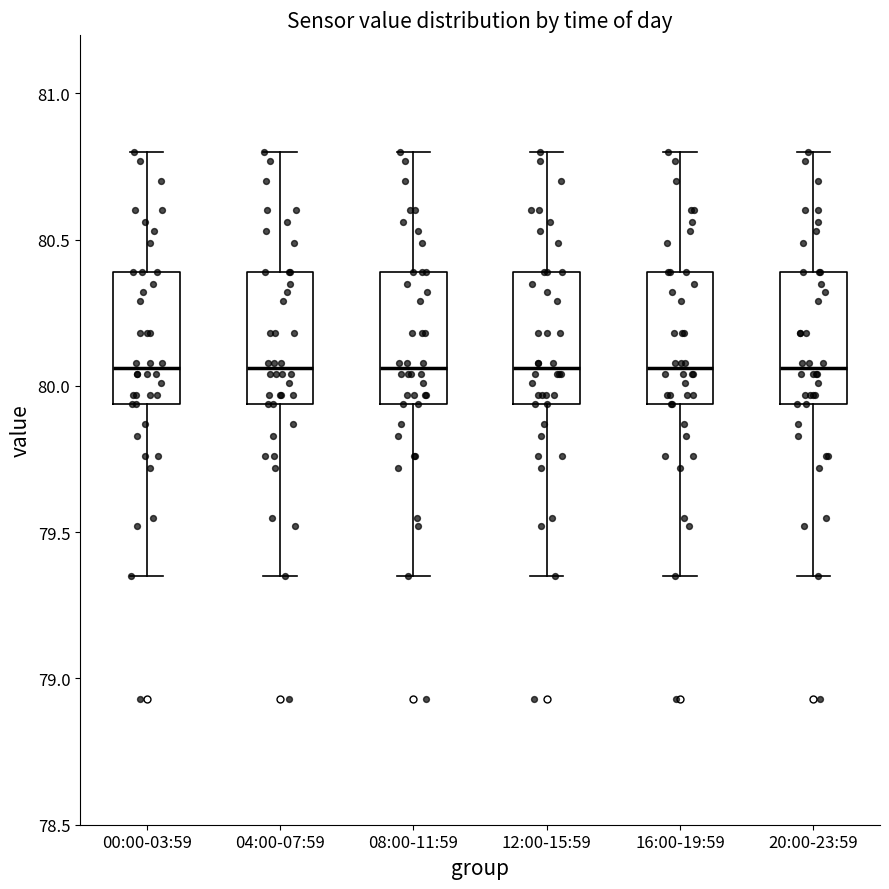

Reading left to right, read every box against the y-axis: the position of its median line, the range the box covers, and the ends of its whiskers. The values are not printed on the chart, so give them approximately, as read against the axis.

00:00-03:59: median 80.05, box 79.95 to 80.40, whiskers 79.35 to 80.80
04:00-07:59: median 80.05, box 79.95 to 80.40, whiskers 79.35 to 80.80
08:00-11:59: median 80.05, box 79.95 to 80.40, whiskers 79.35 to 80.80
12:00-15:59: median 80.05, box 79.95 to 80.40, whiskers 79.35 to 80.80
16:00-19:59: median 80.05, box 79.95 to 80.40, whiskers 79.35 to 80.80
20:00-23:59: median 80.05, box 79.95 to 80.40, whiskers 79.35 to 80.80